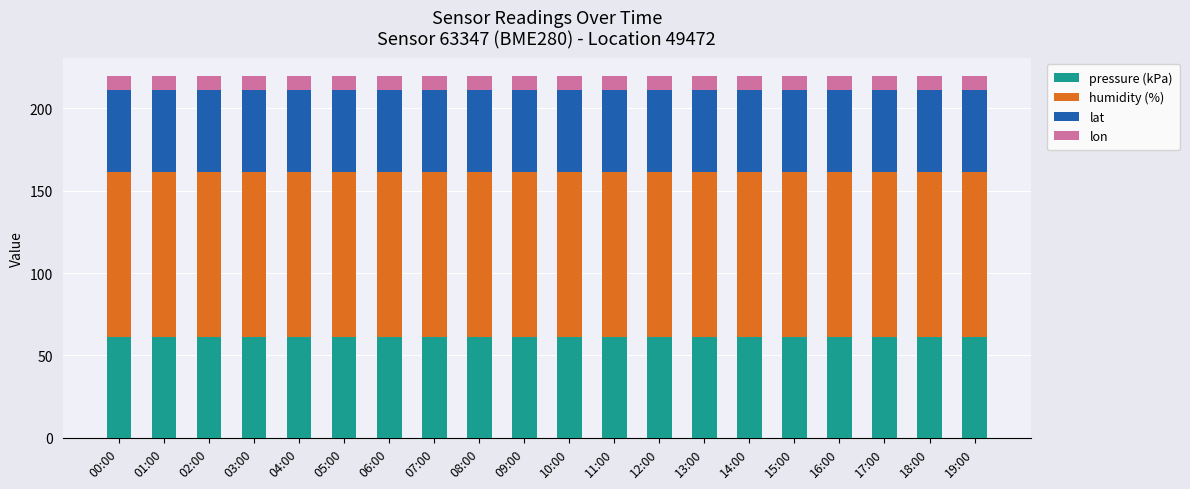

What is the maximum value for pressure (kPa)?

61.0